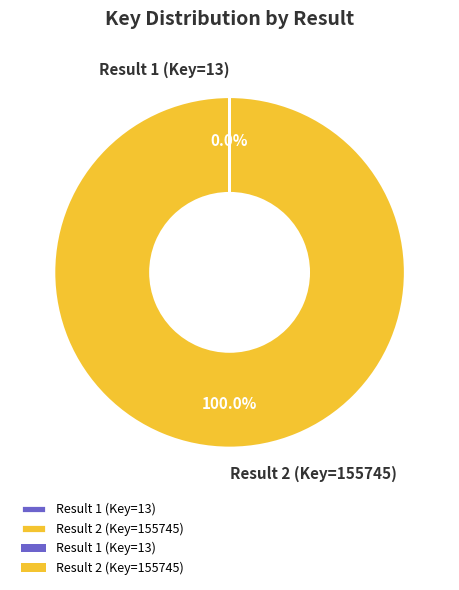

What is the largest slice in the pie chart?

Result 2 (Key=155745)